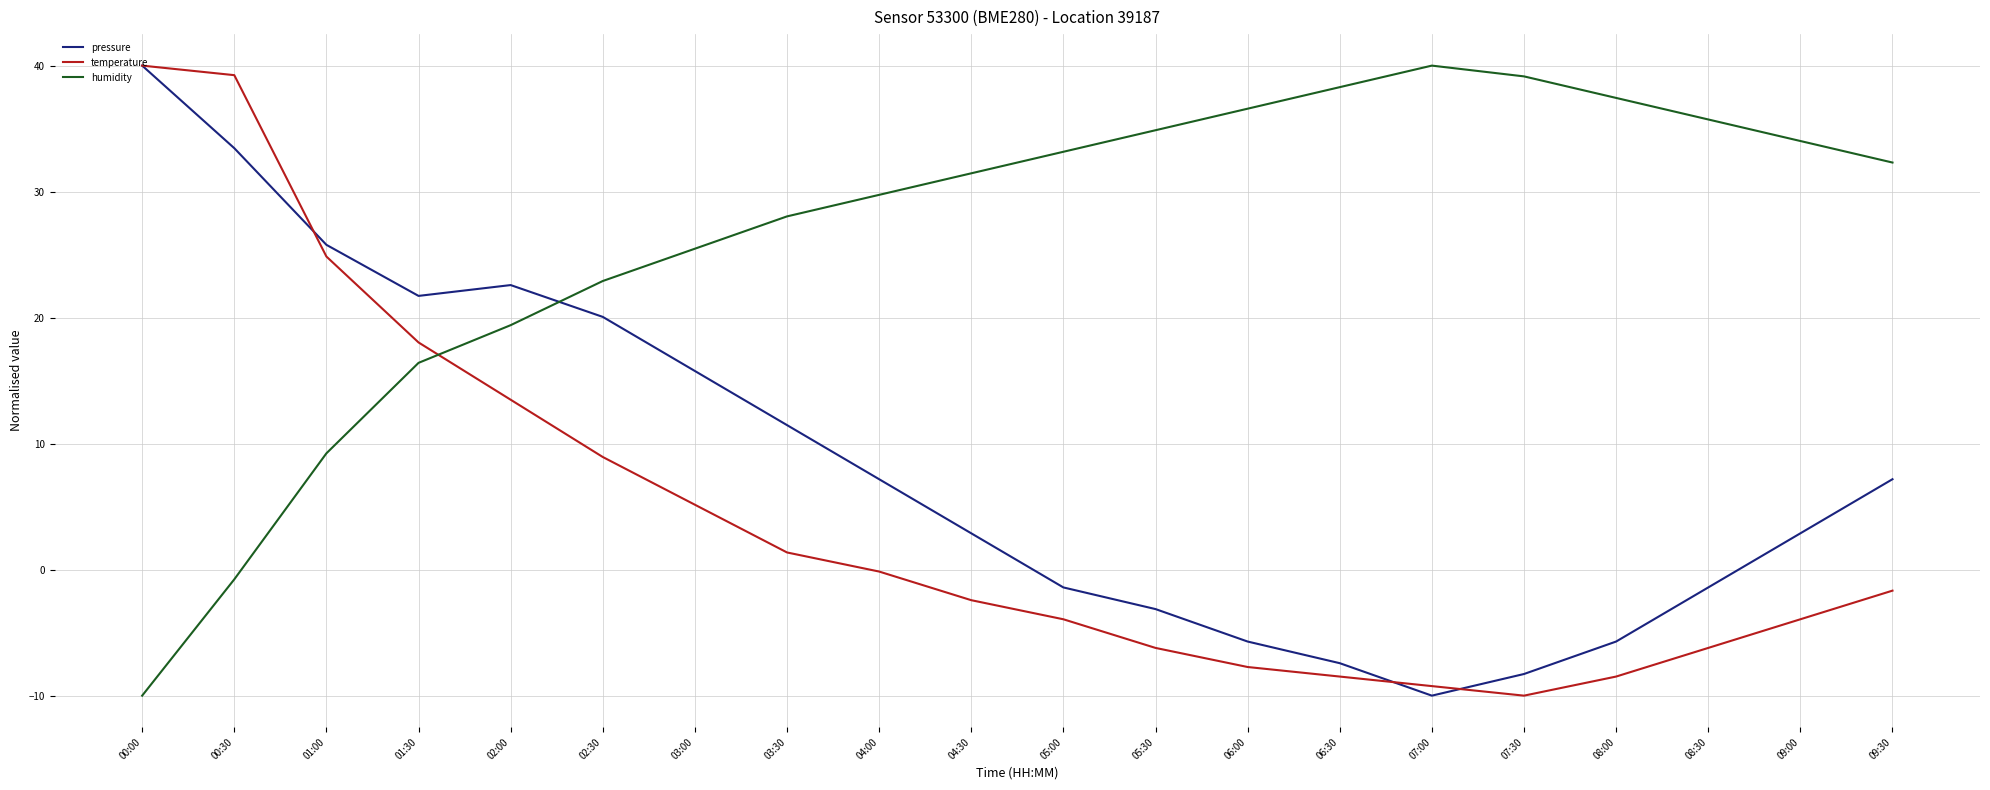

How many interior local valleys does the temperature series have?

1